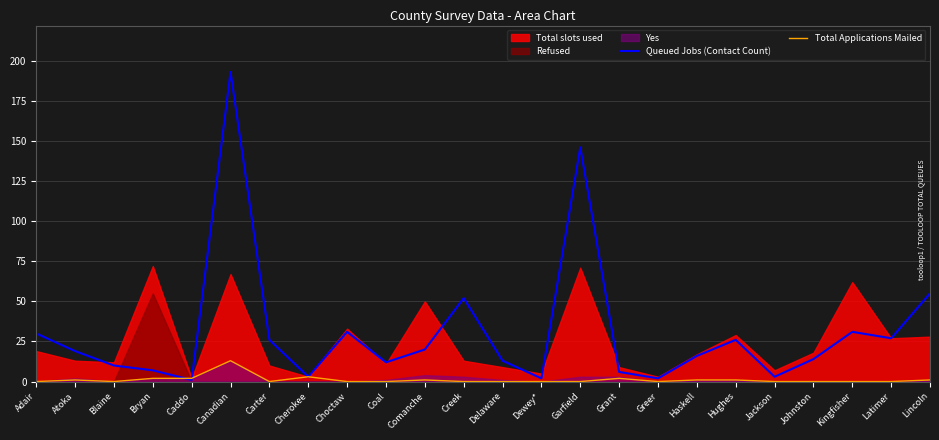

The value of Queued Jobs (Contact Count) at Blaine is 10. True or false?

True